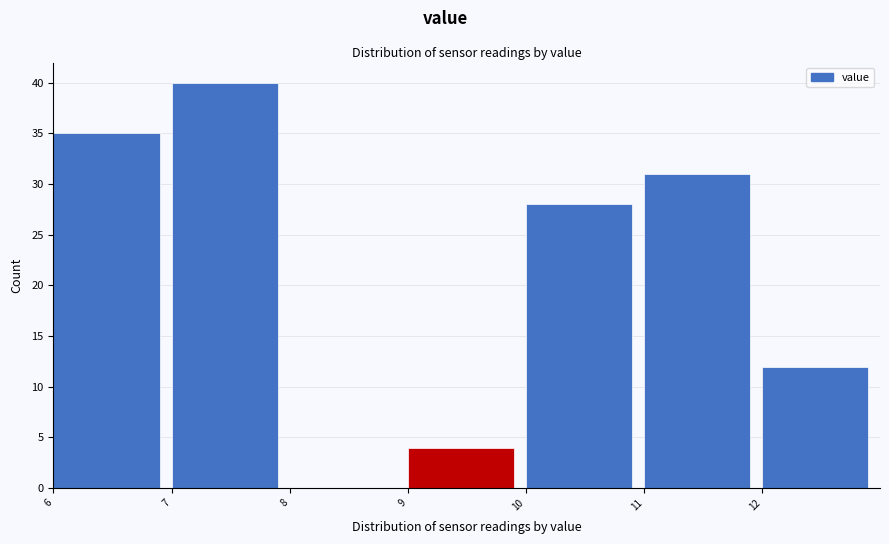

Reading left to right, list every bar in this chart as the range it spans on the x-axis followed by its height. The values are not printed on the chart, so give them approximately, as read against the axis.

6 to 7: 35
7 to 8: 40
8 to 9: 0
9 to 10: 4
10 to 11: 28
11 to 12: 31
12 to 13: 12